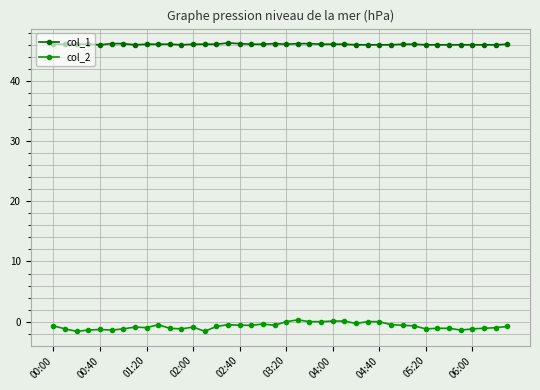

What is the value of the col_1 point at the 24th from the left?

46.1